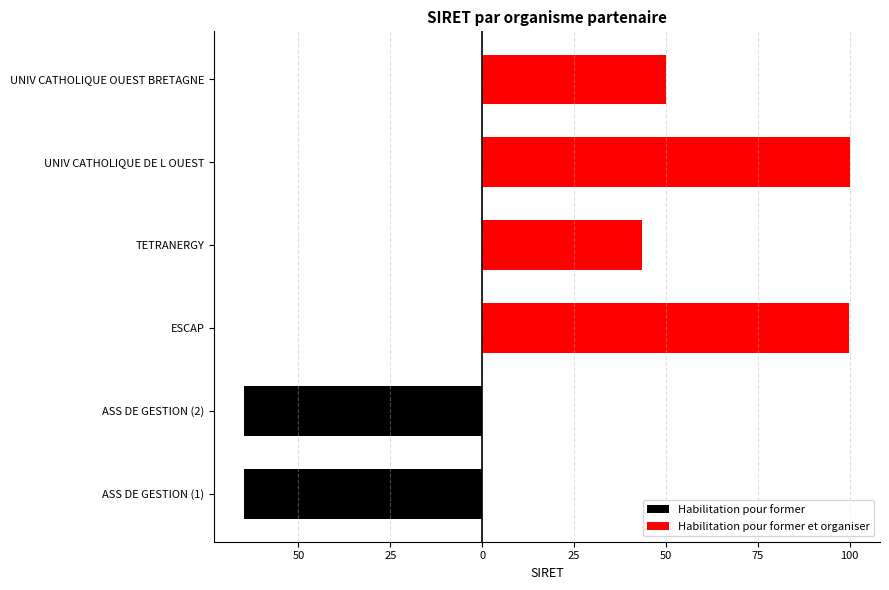

Are the bars grouped side by side (vs. stacked)?

Yes